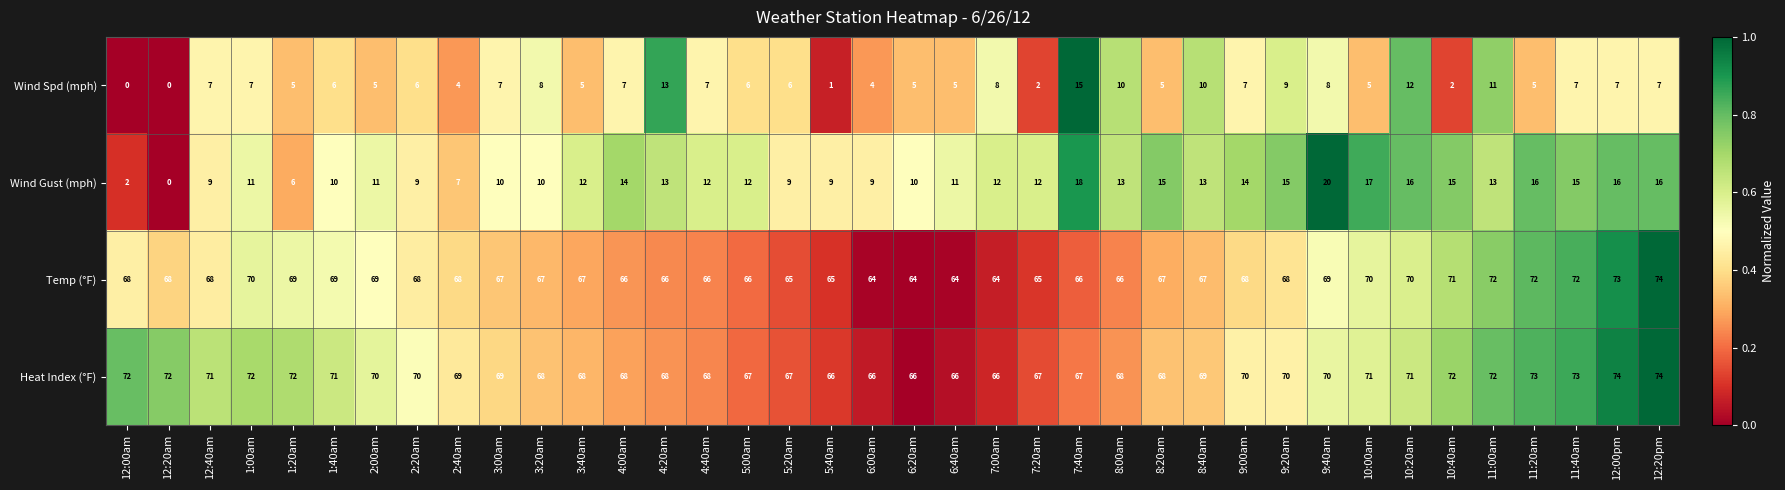

What is the total value across all series at 11:20am?

166